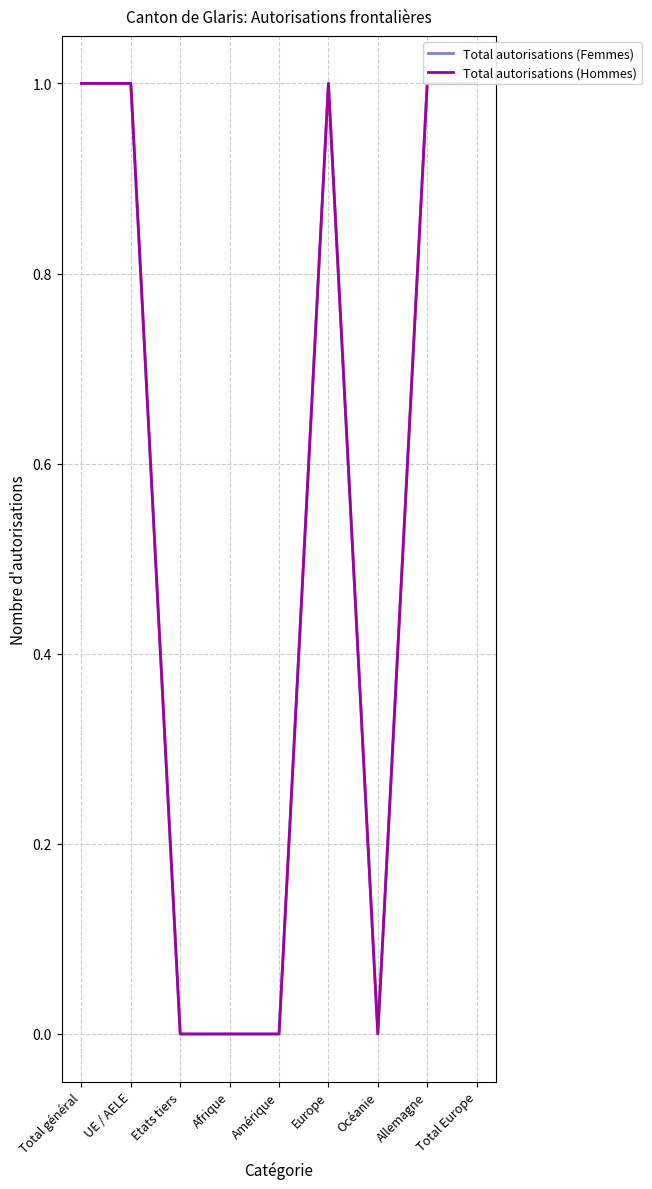

Which series changed the most between UE / AELE and Etats tiers?

Total autorisations (Femmes)